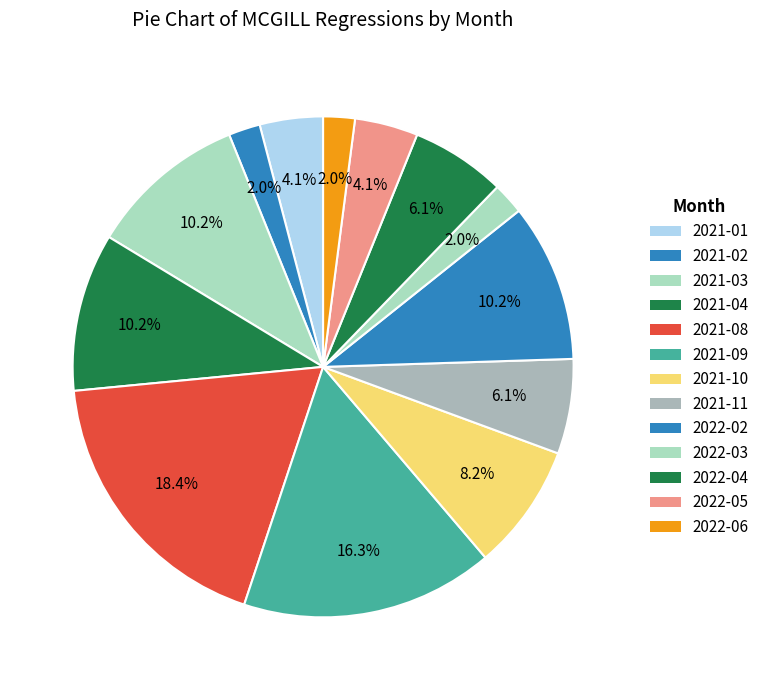

To the nearest percent, what is the difference between the largest and smallest slice percentages?

16%